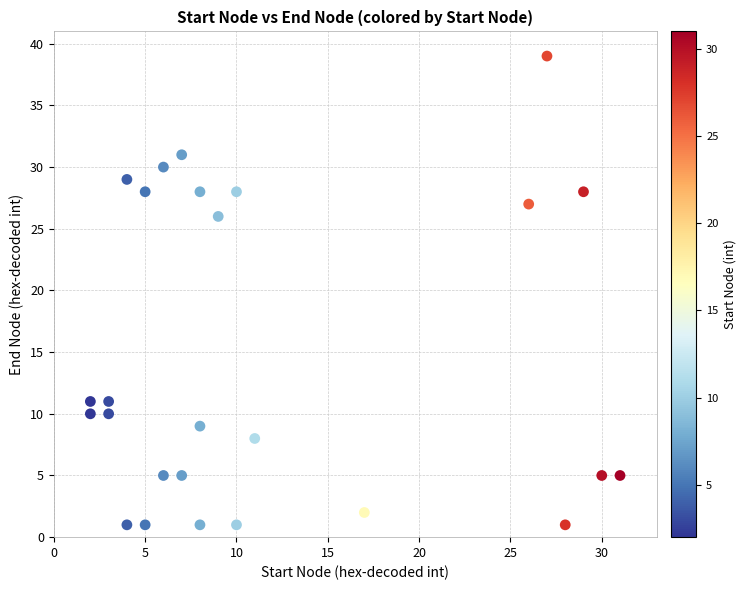

What is the range of X values (max minus min)?

29